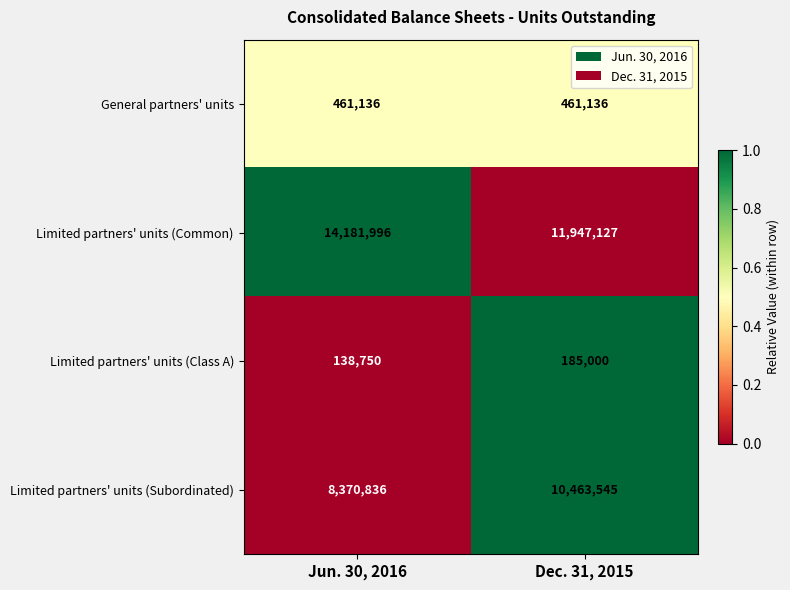

How many categories are shown in the chart?

2